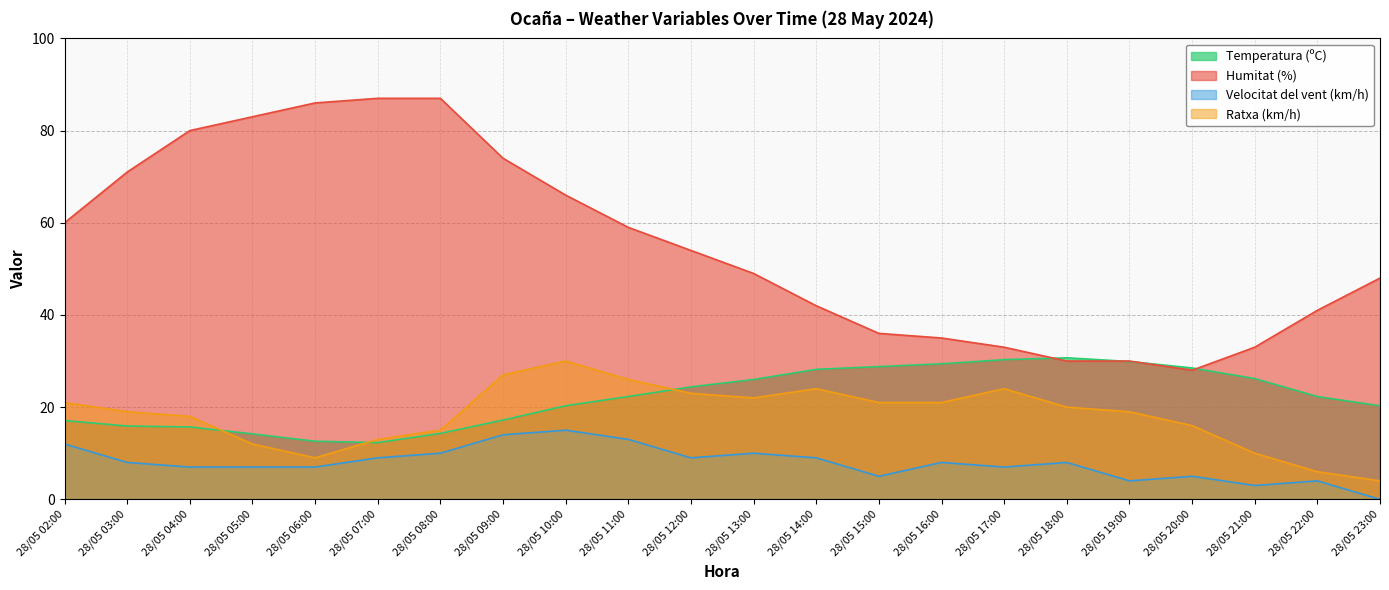

Which has a higher value, 28/05 23:00 or 28/05 09:00?

28/05 23:00